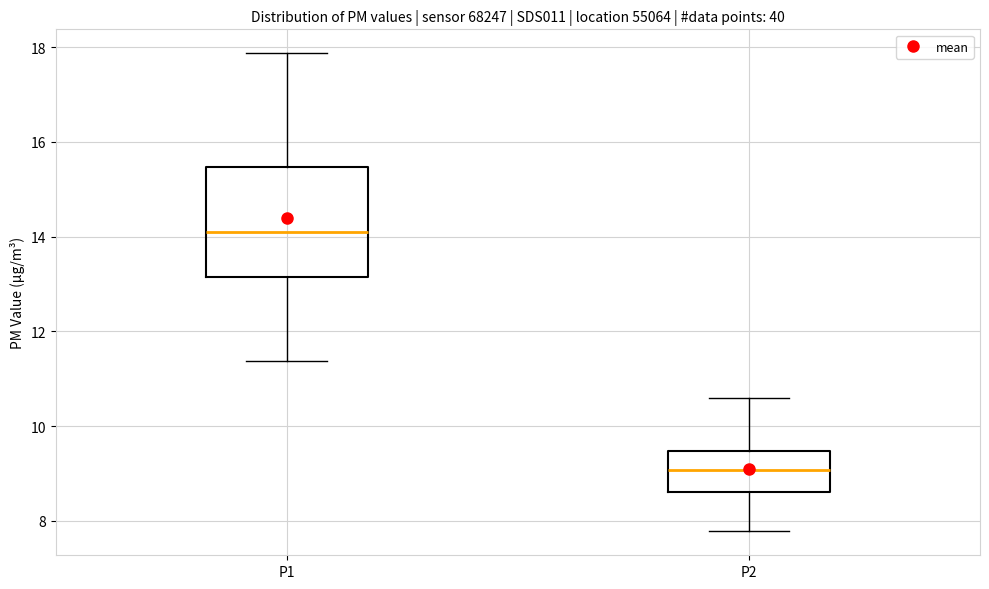

Which box has the highest median line?

P1